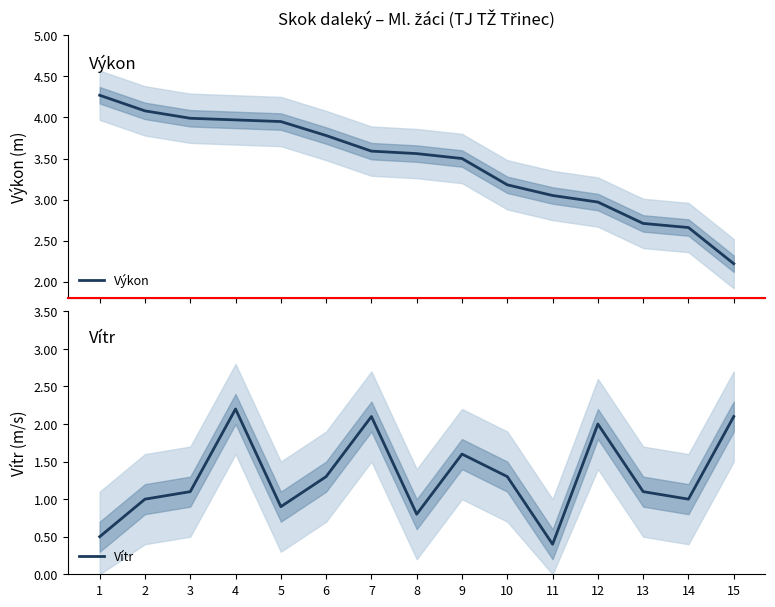

Count the number of categories in the chart.

15